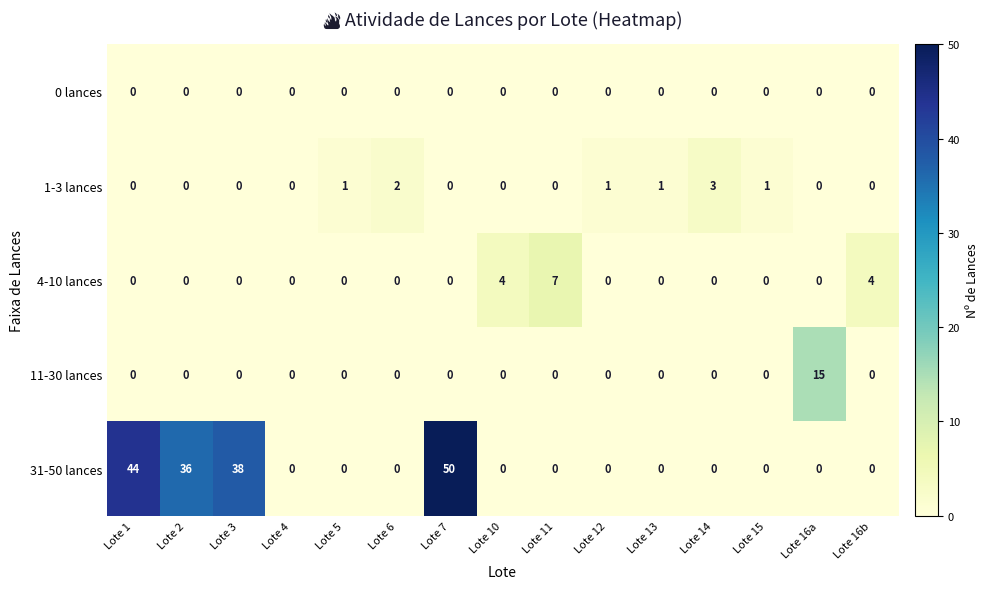

What is the difference between the highest and lowest values at Lote 3?

38